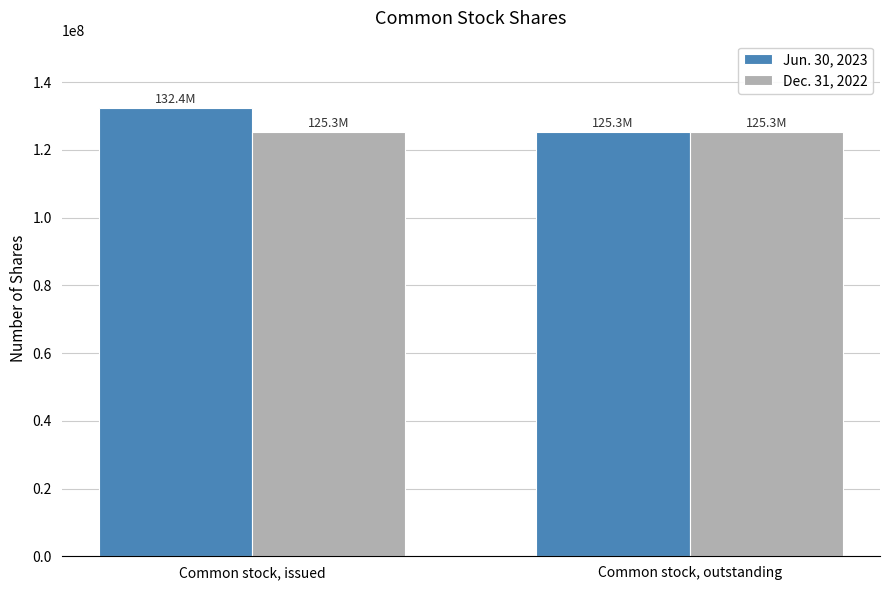

What is the total value across all series at Common stock, issued?

257658295